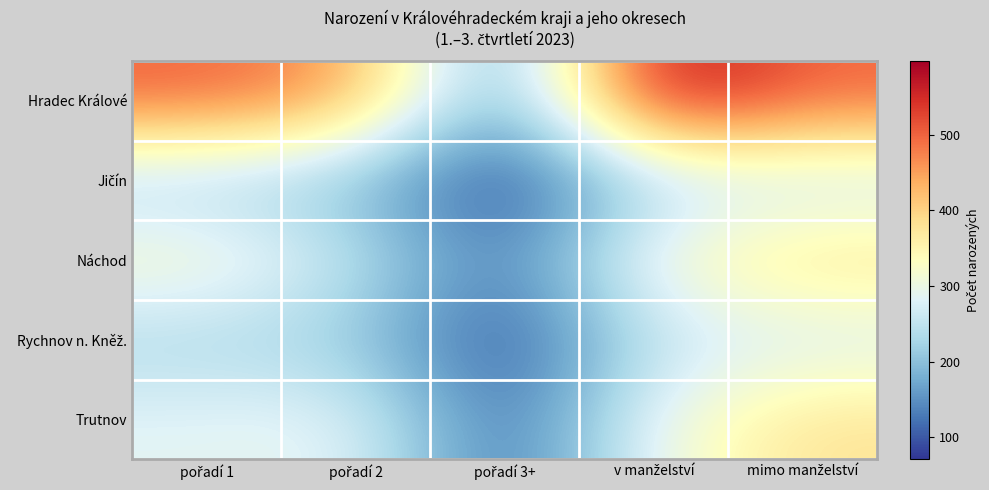

At how many categories does at least one series exceed 239?

4